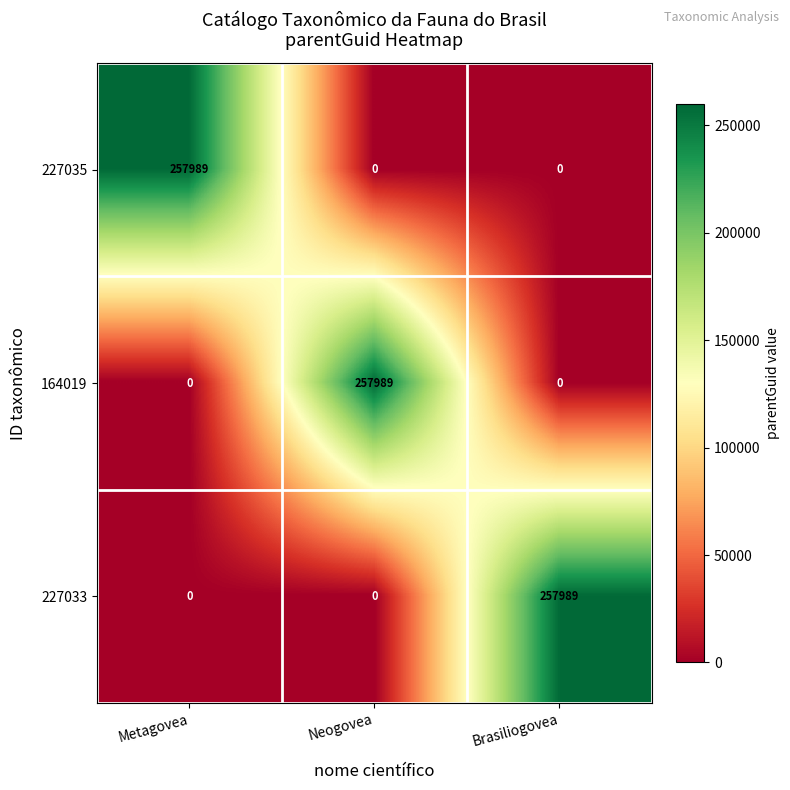

How many 227033 values are between 0 and 257989?

3